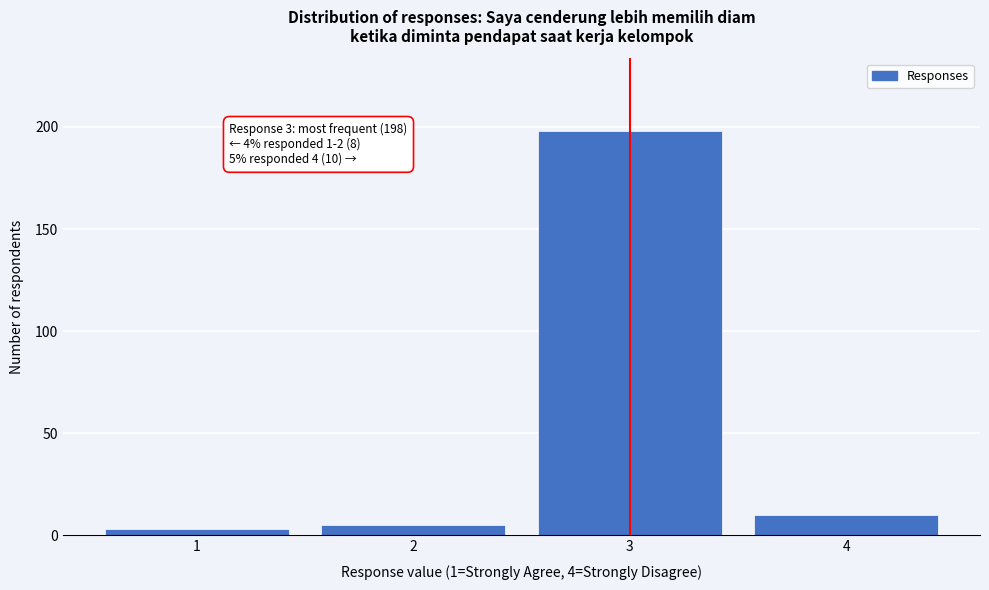

Reading left to right, extract all data points from this chart.

3	5	198	10